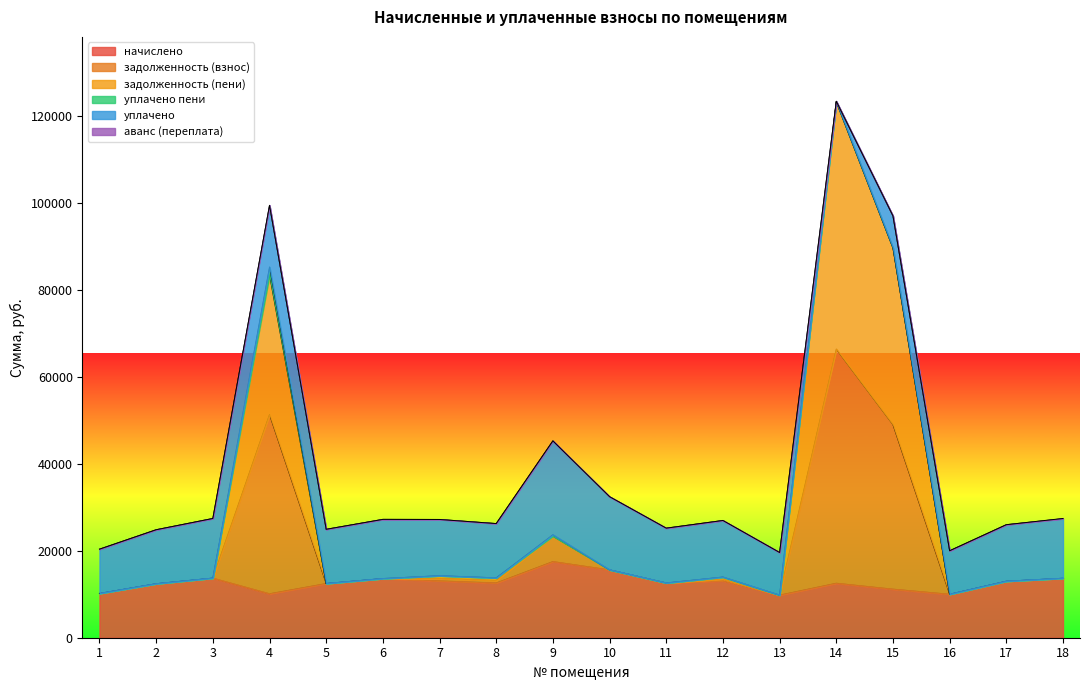

At which category is the sum across all series the highest?

14